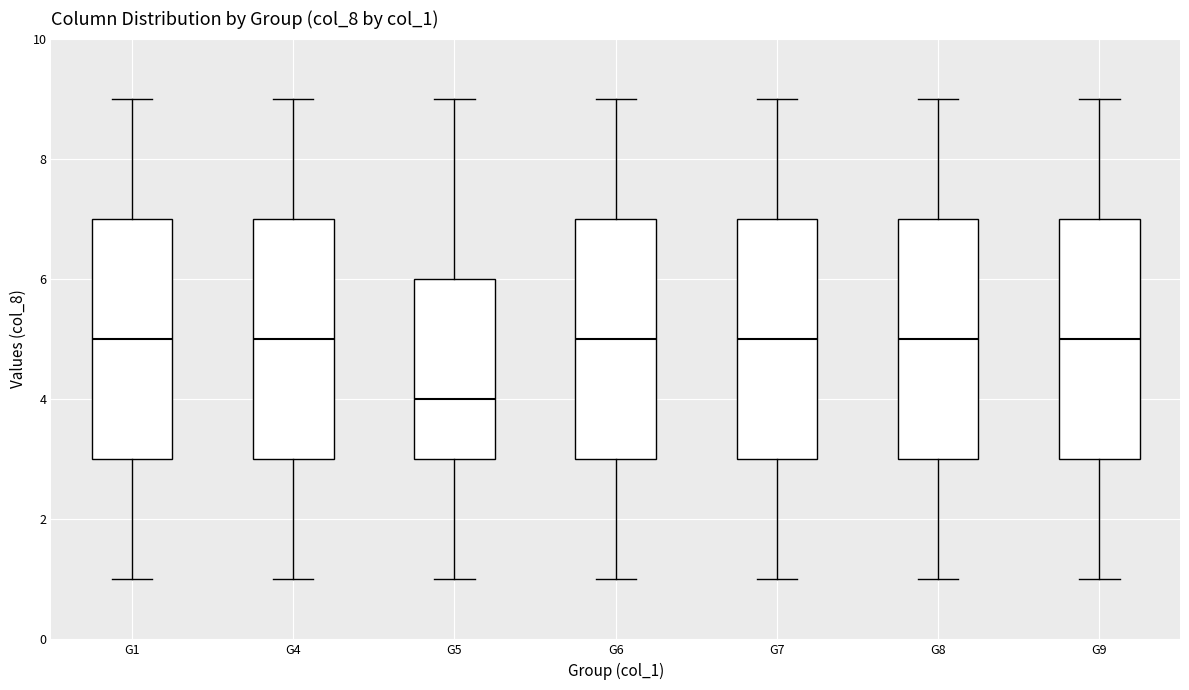

Reading left to right, transcribe this box plot: for each box, give where its median line is, the range the box spans, and where its two whiskers end, as read against the y-axis. The values are not printed on the chart, so give them approximately, as read against the axis.

G1: median 5, box 3 to 7, whiskers 1 to 9
G4: median 5, box 3 to 7, whiskers 1 to 9
G5: median 4, box 3 to 6, whiskers 1 to 9
G6: median 5, box 3 to 7, whiskers 1 to 9
G7: median 5, box 3 to 7, whiskers 1 to 9
G8: median 5, box 3 to 7, whiskers 1 to 9
G9: median 5, box 3 to 7, whiskers 1 to 9